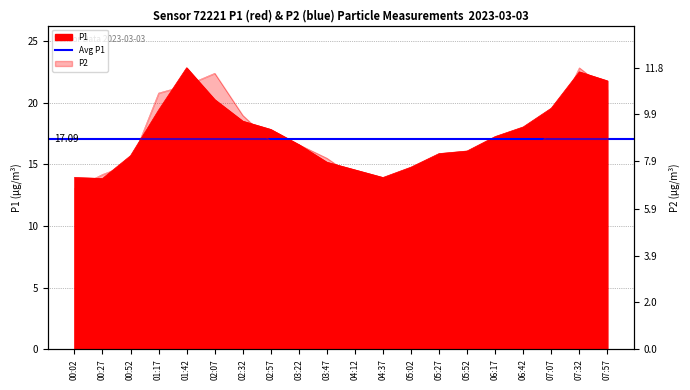

List the series in order of their peak value, lowest first.

P2, P1